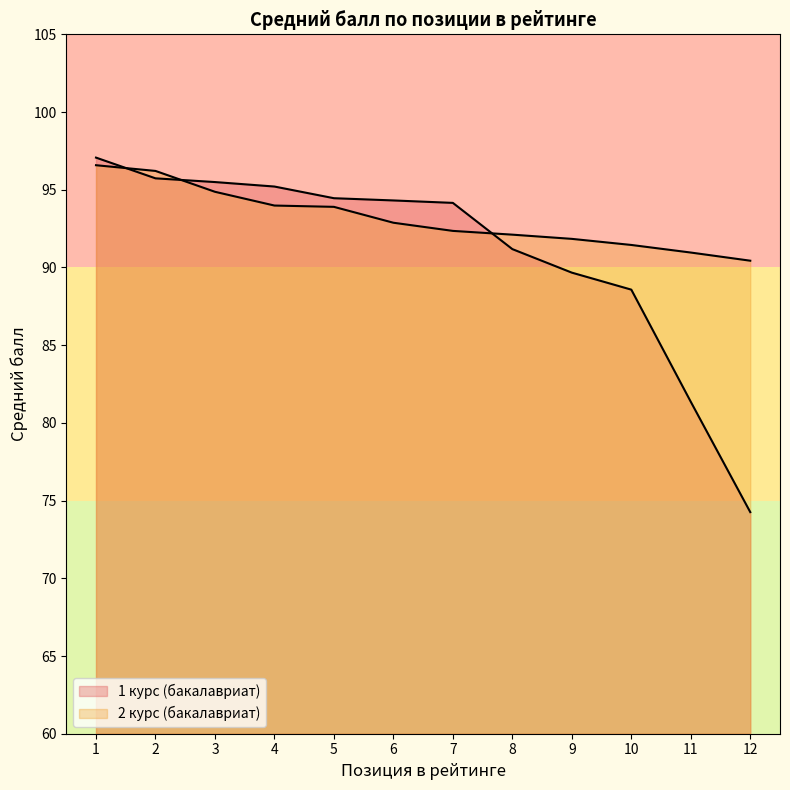

What is the difference between the 1 курс (бакалавриат) values at 11 and 7?

12.8